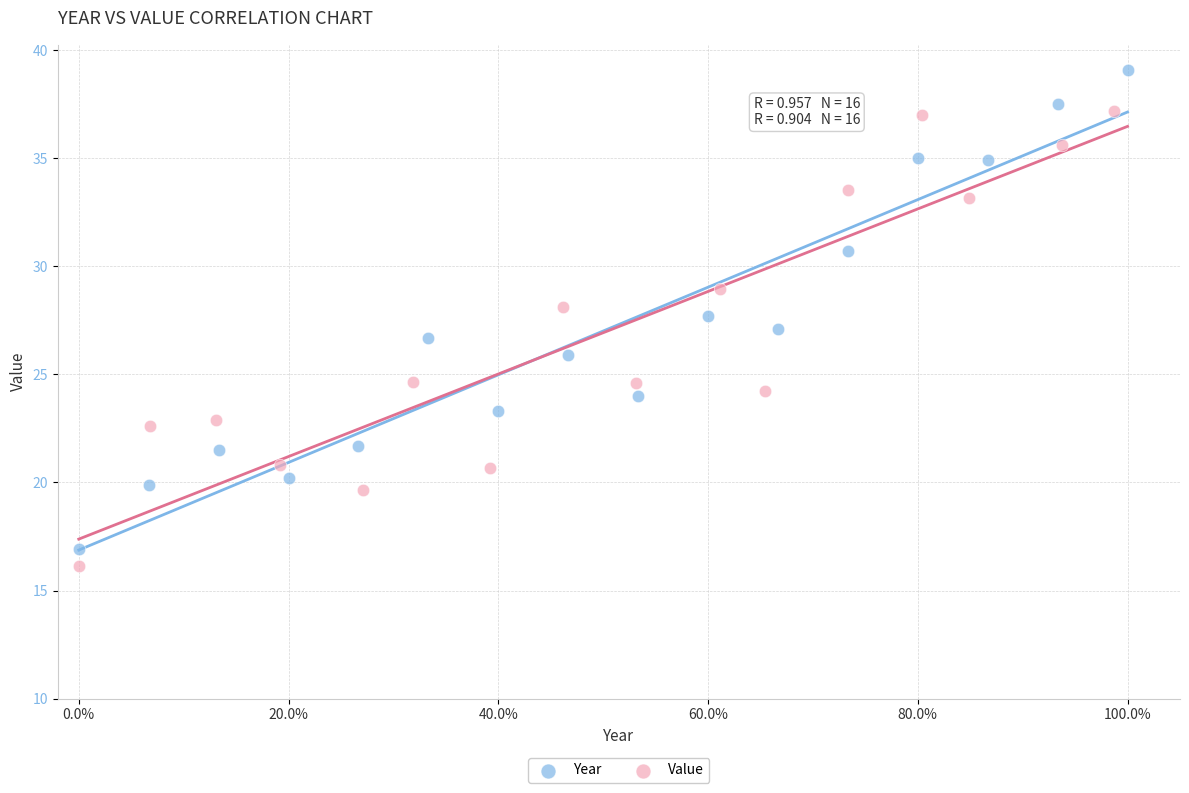

What are all the series names shown in the legend?

Year, Value